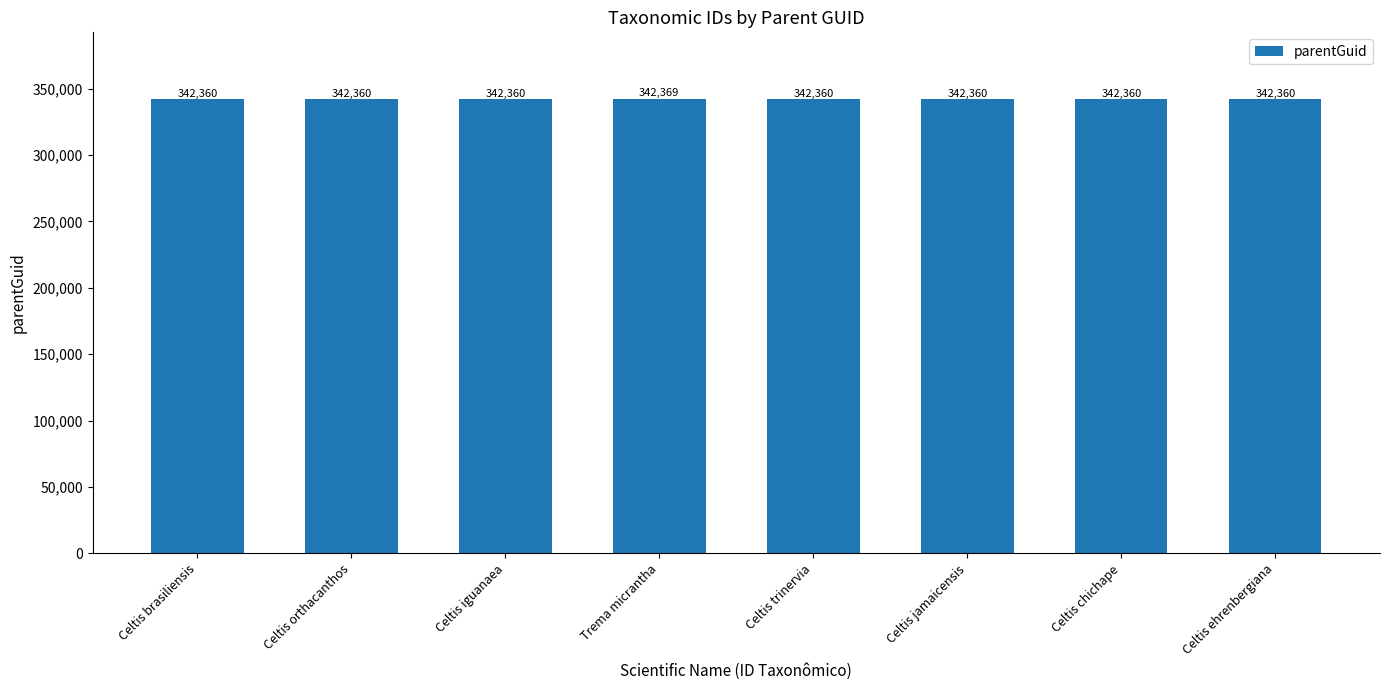

Is it true that the value at Celtis trinervia is 468874?

False